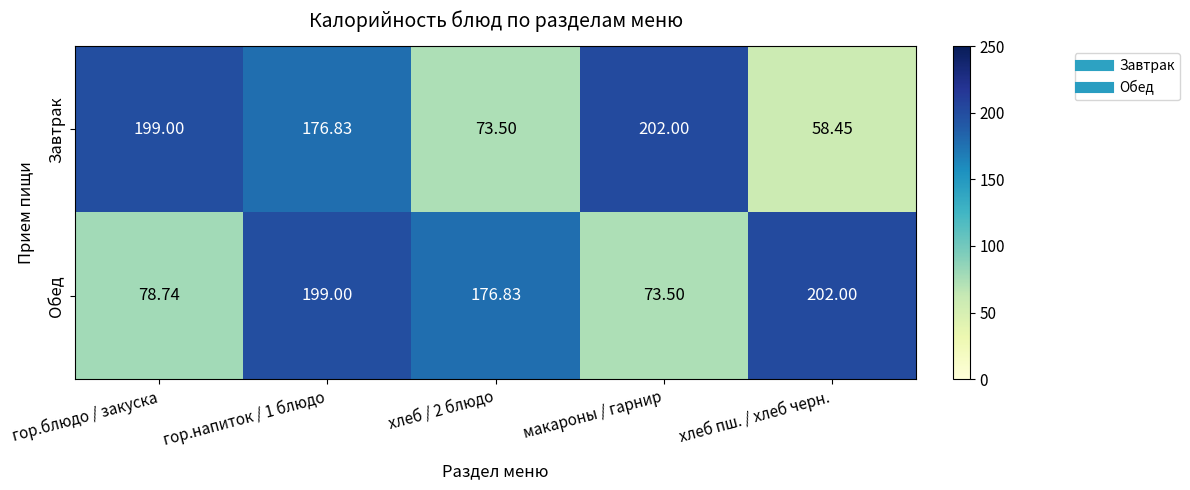

Which category has the lowest value across all series?

хлеб пш. / хлеб черн.